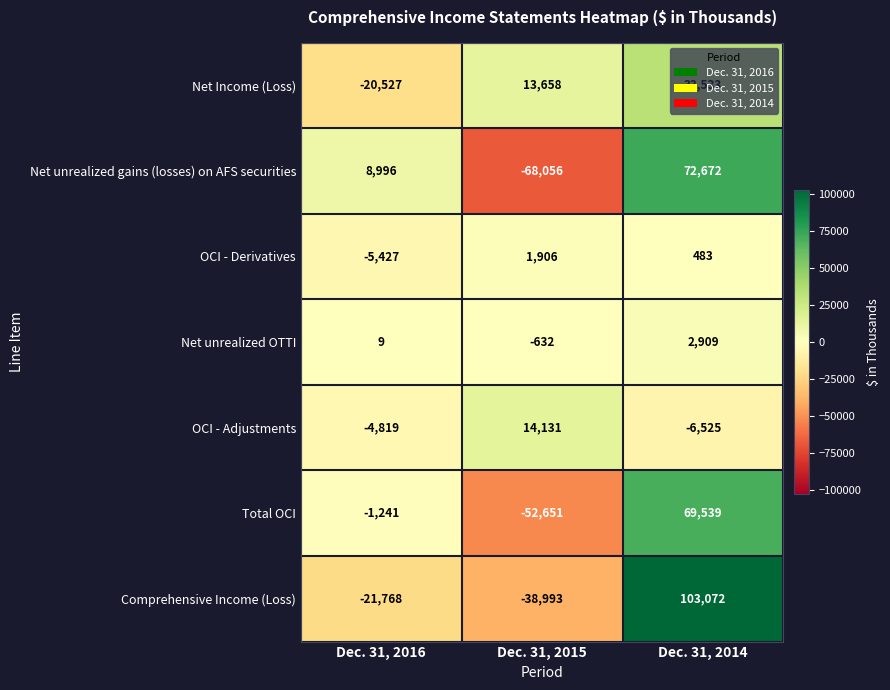

At which label does Net unrealized OTTI reach its minimum?

Dec. 31, 2015